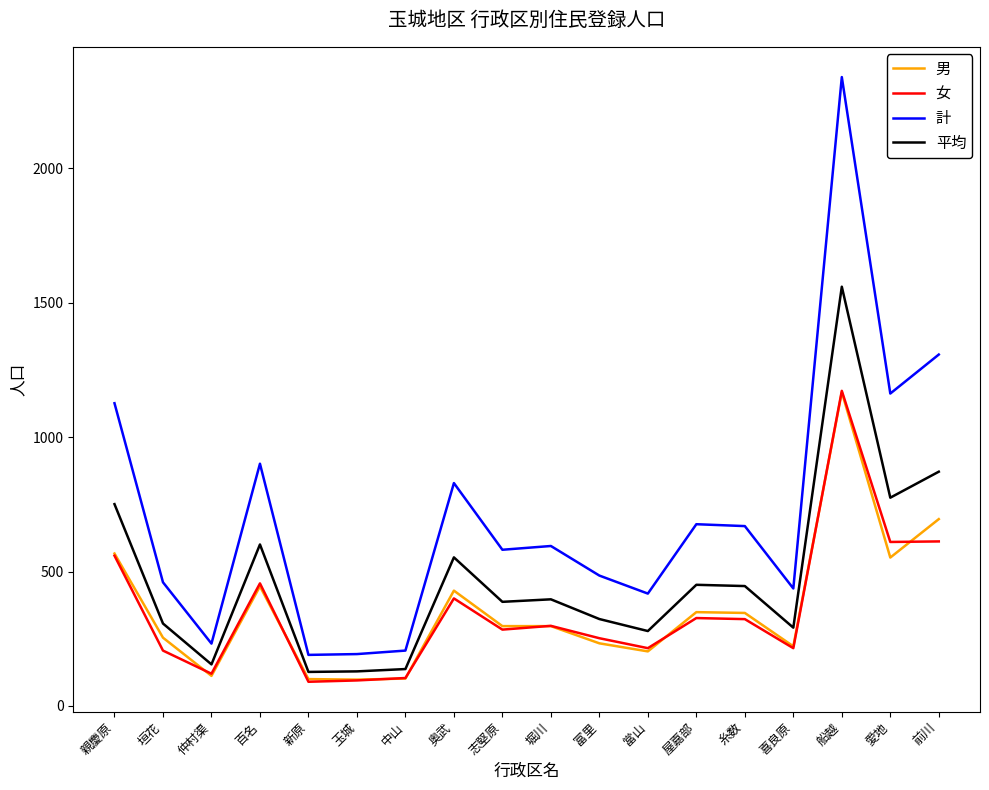

Is it true that 計 equals 80.8 at 玉城?

False